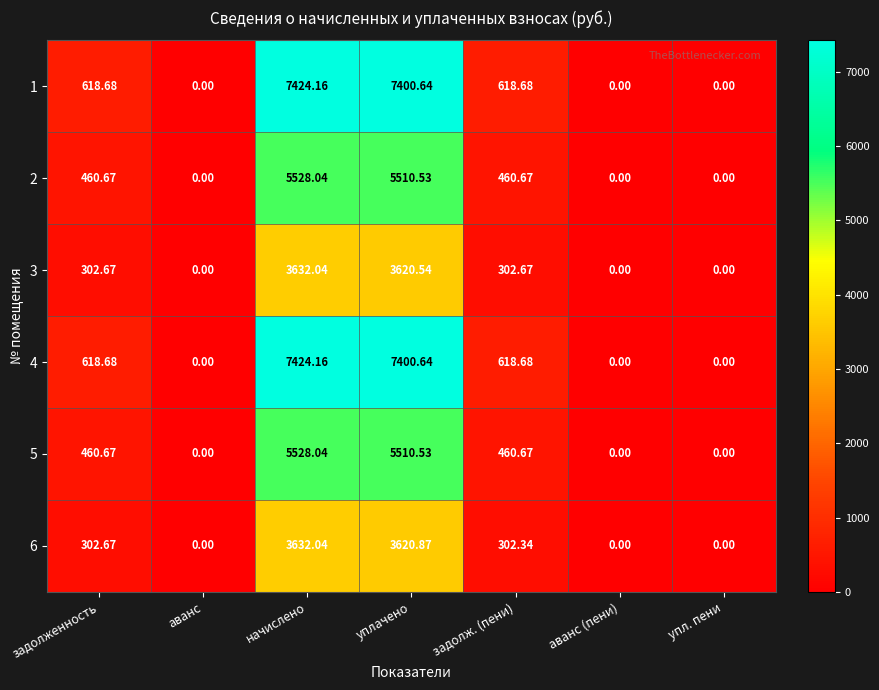

Which label corresponds to the largest value in the chart?

начислено